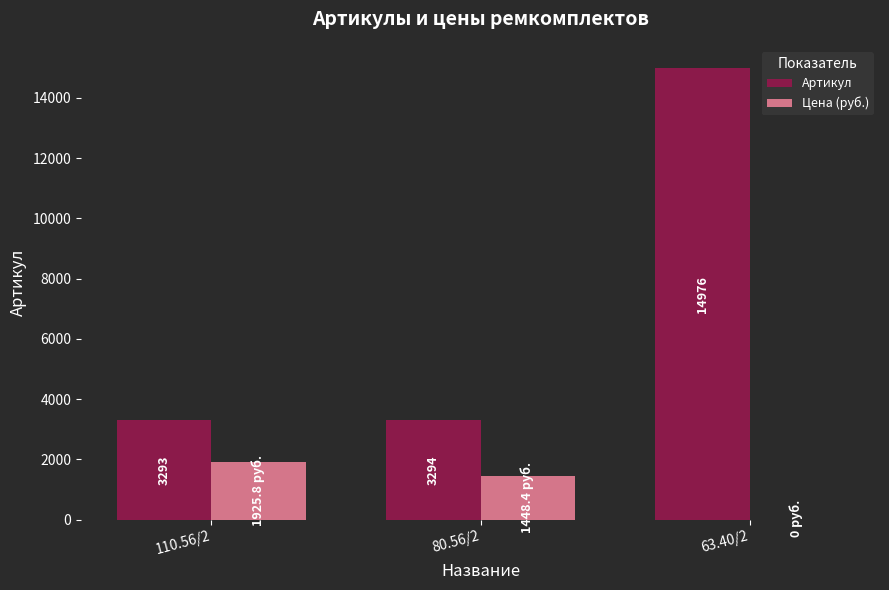

What is the maximum value for Цена (руб.)?

1925.8